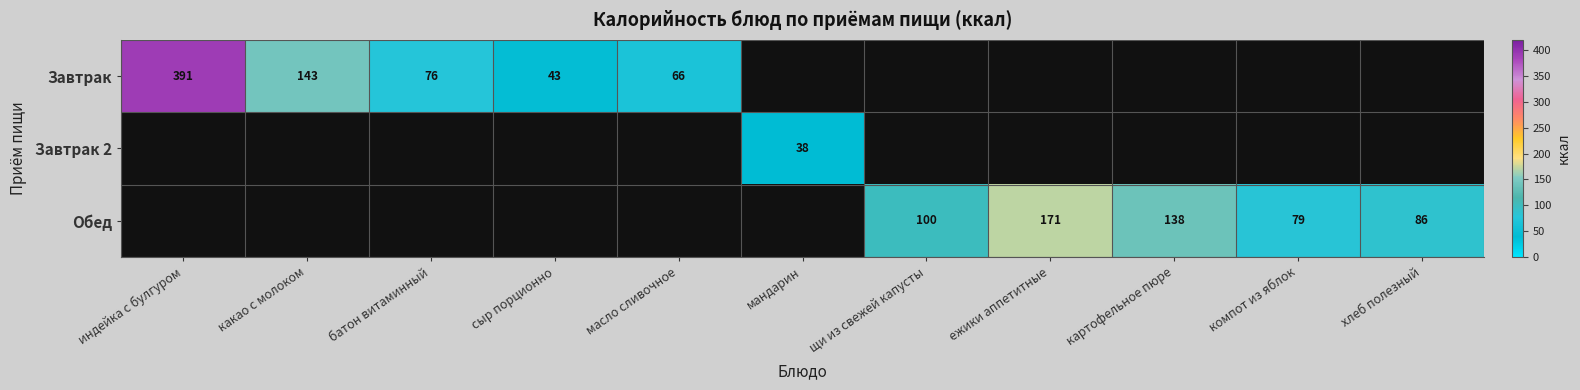

Is it true that Завтрак equals 27 at сыр порционно?

False